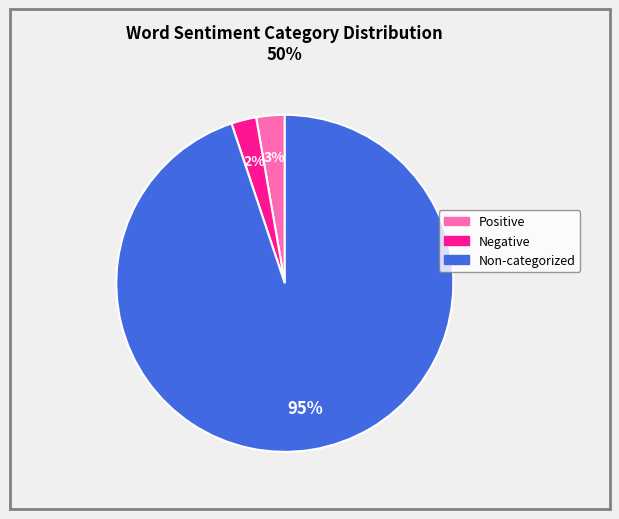

To the nearest percent, what is the average slice percentage?

33%